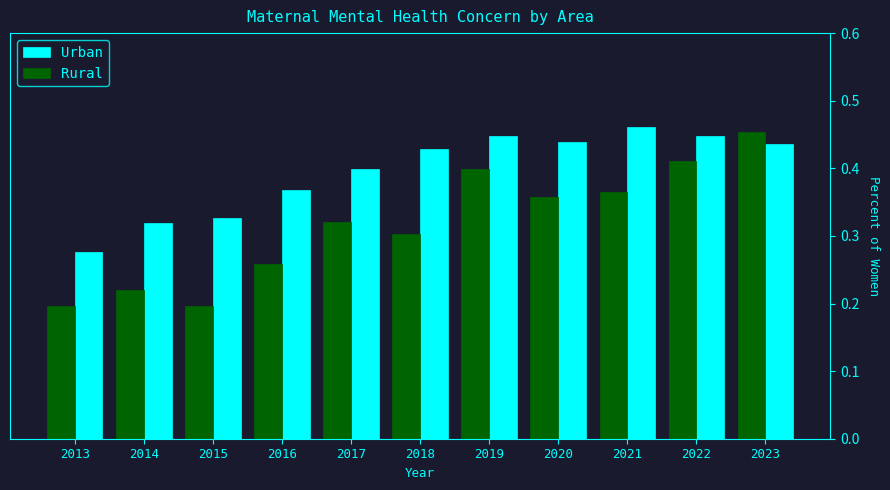

At which label is Urban closest to 0?

2013